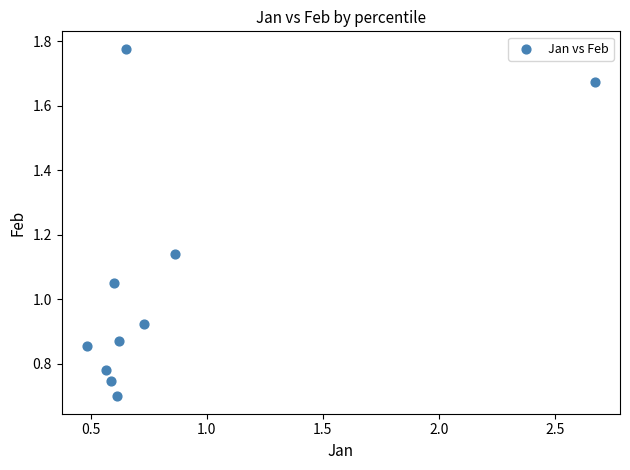

What is the range of X values (max minus min)?

2.2